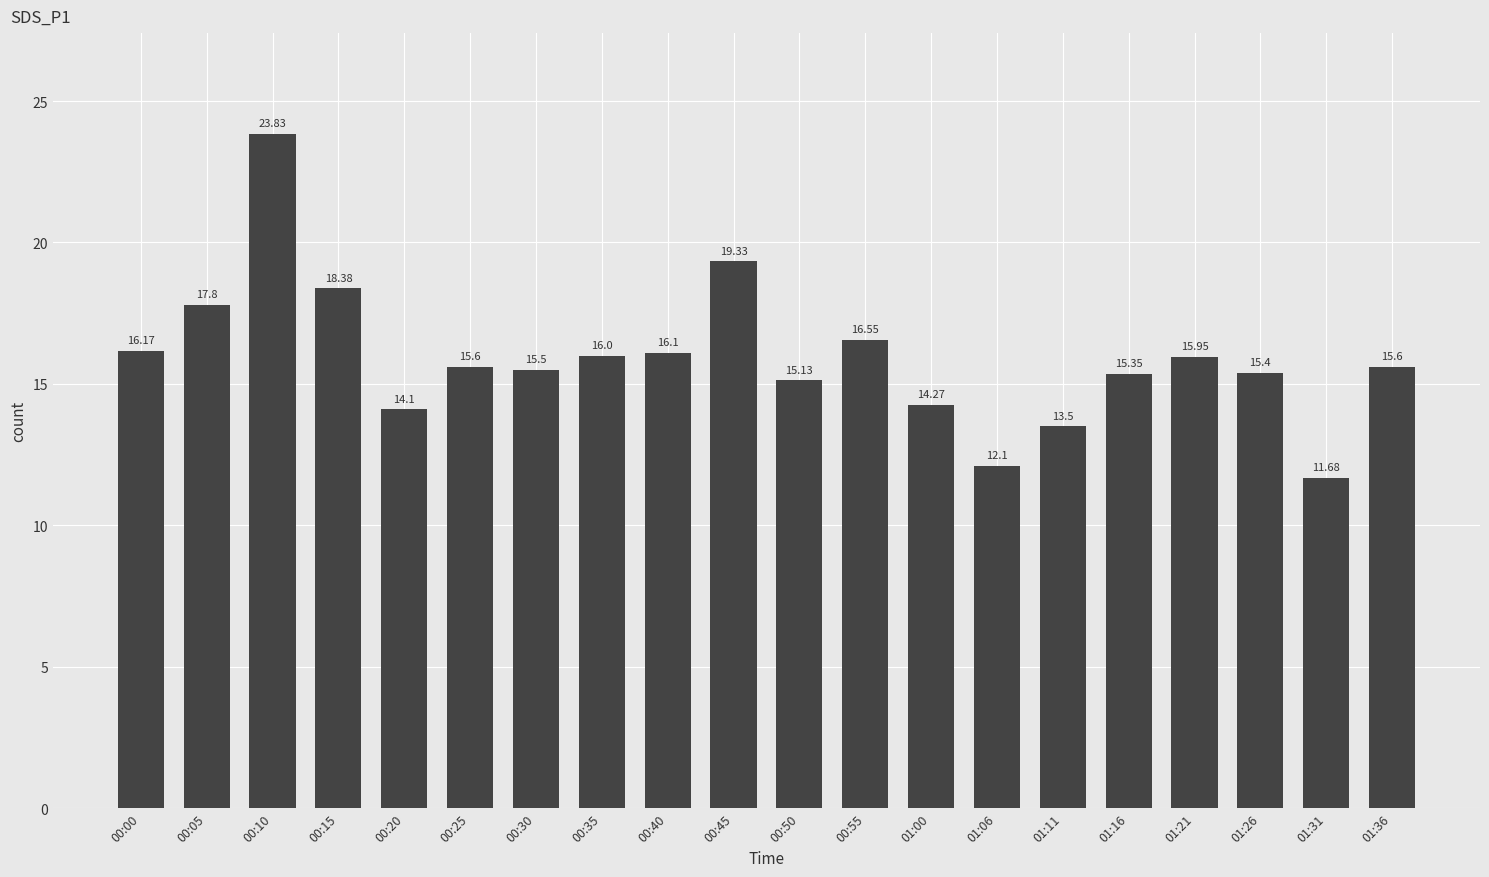

What is the average value?

15.9